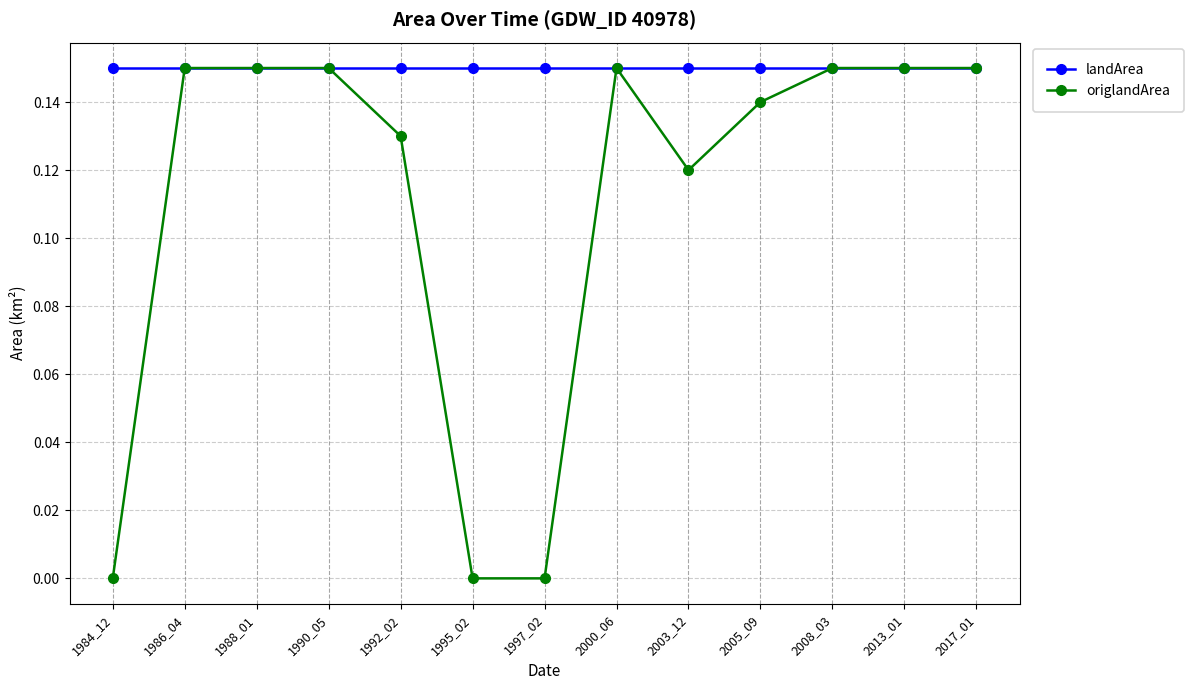

Is the value of landArea at 1992_02 greater than the value of origlandArea at 2003_12?

Yes